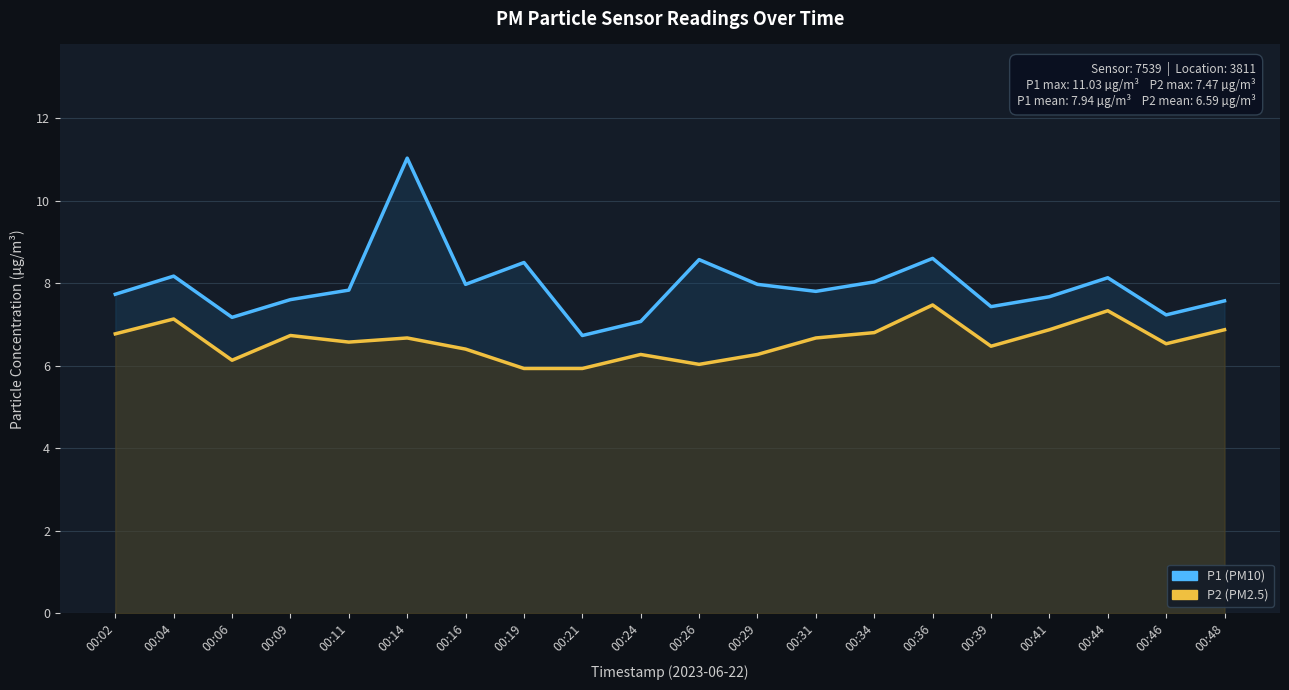

True or false: P2 has more than 0 interior local peaks.

True